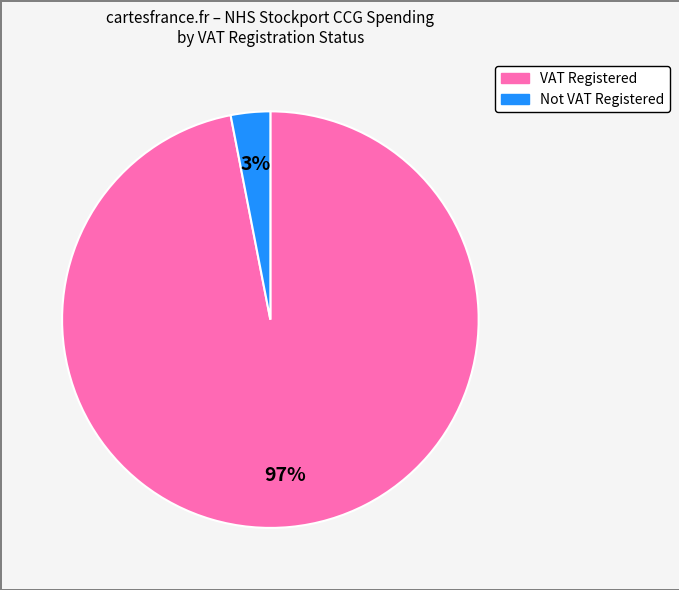

How many segments does this pie chart have?

2